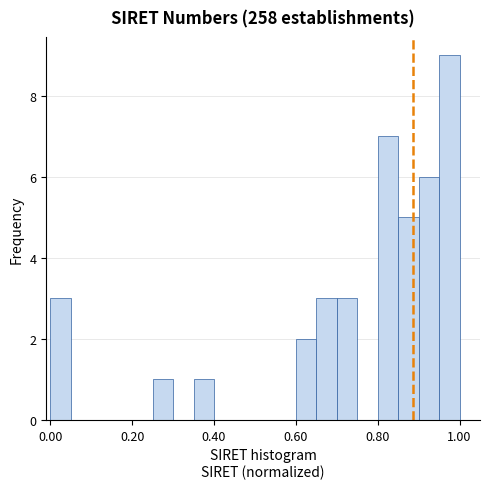

Around what value on the x-axis is the tallest bar? Give the approximate position of its centre, as read against the axis.

0.98